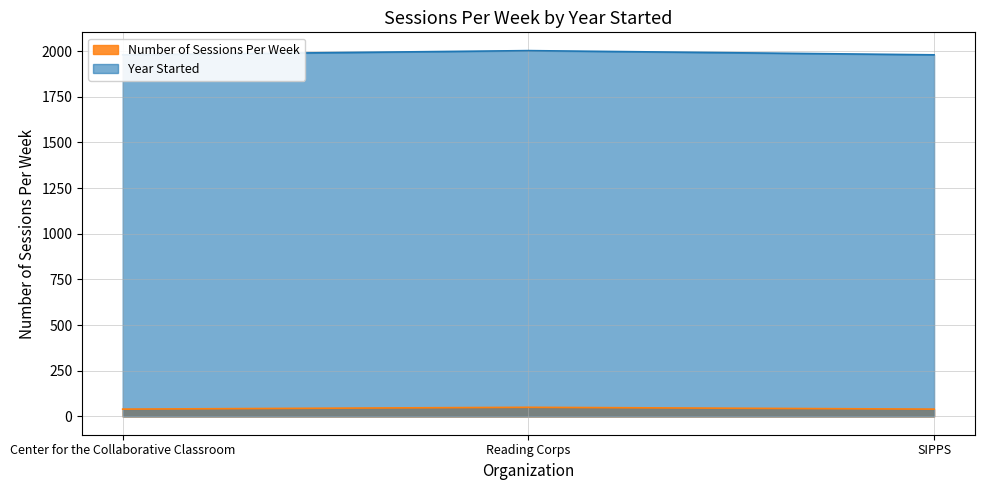

What are all the series names shown in the legend?

Year Started, Number of Sessions Per Week